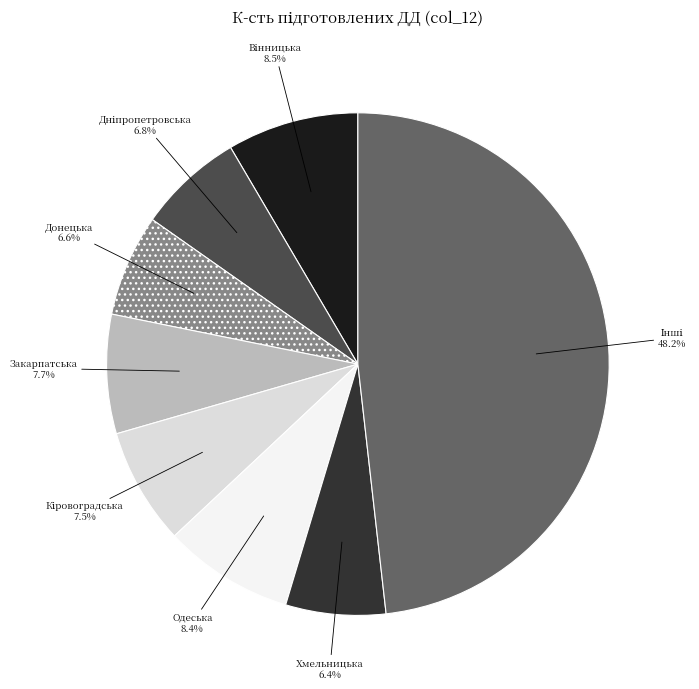

Is there any slice that represents more than half of the pie?

No